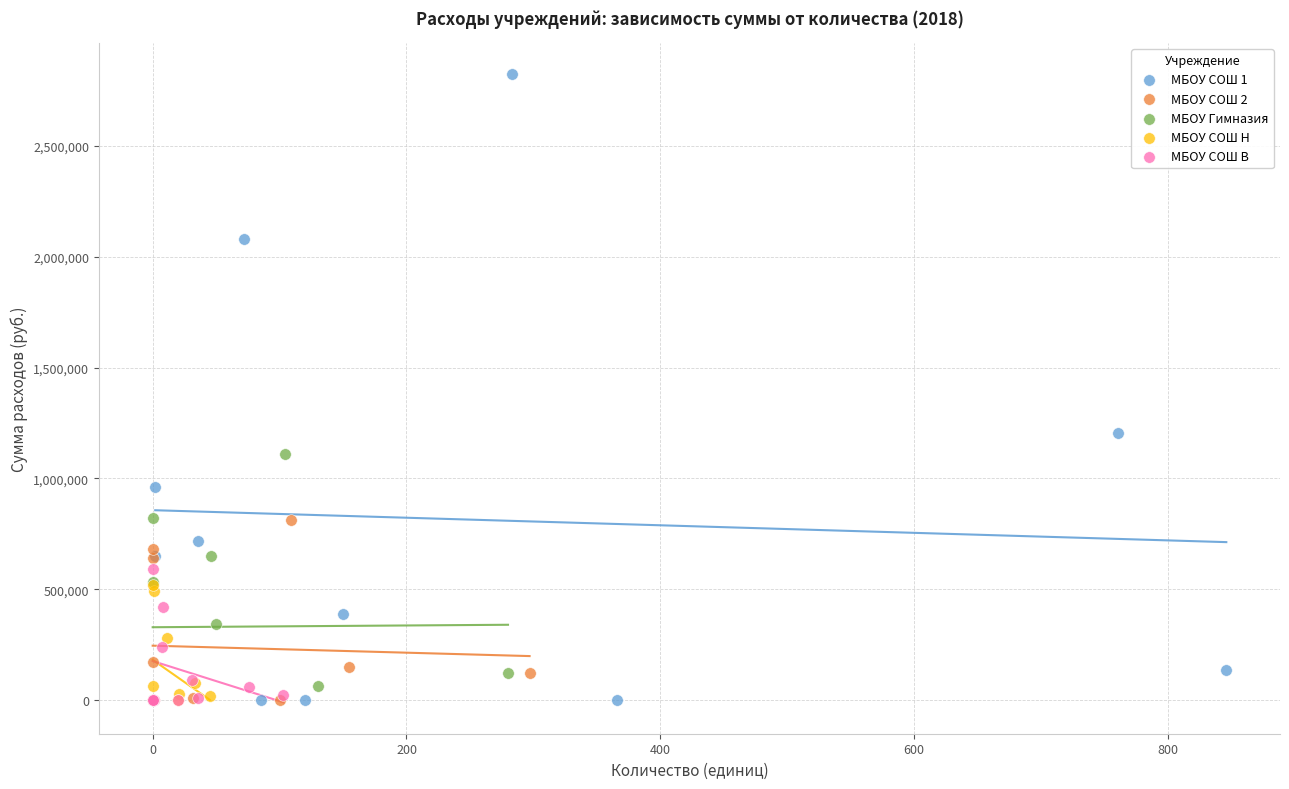

Which series reaches the maximum Y coordinate?

МБОУ СОШ 1